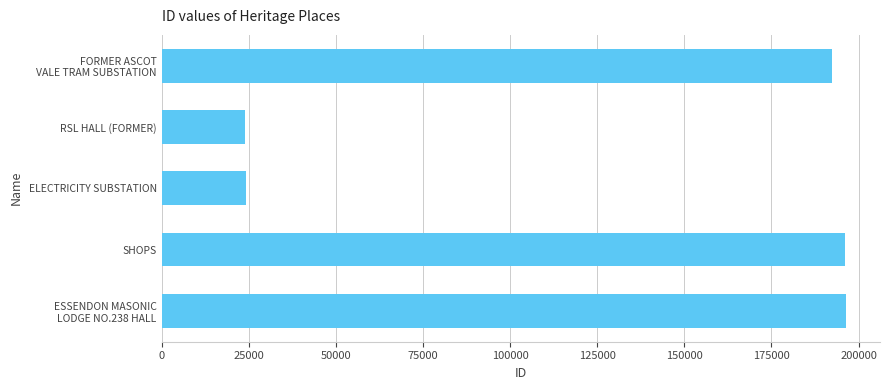

True or false: the data shows 34442 at ELECTRICITY SUBSTATION.

False